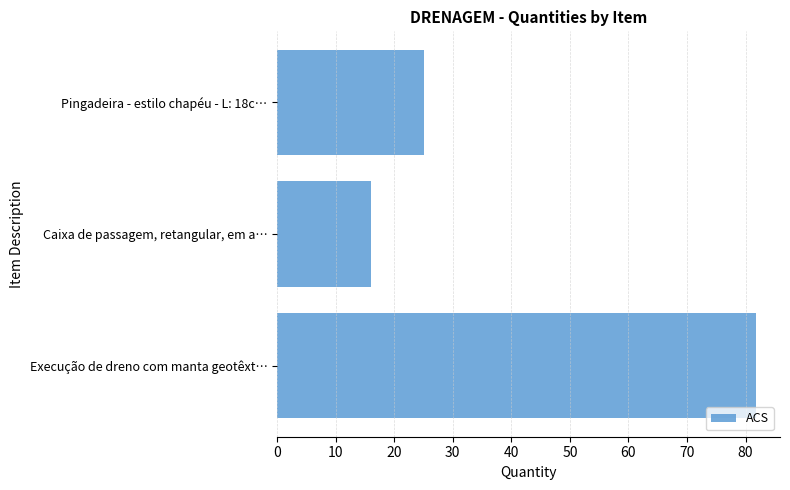

How many values are below 25?

1